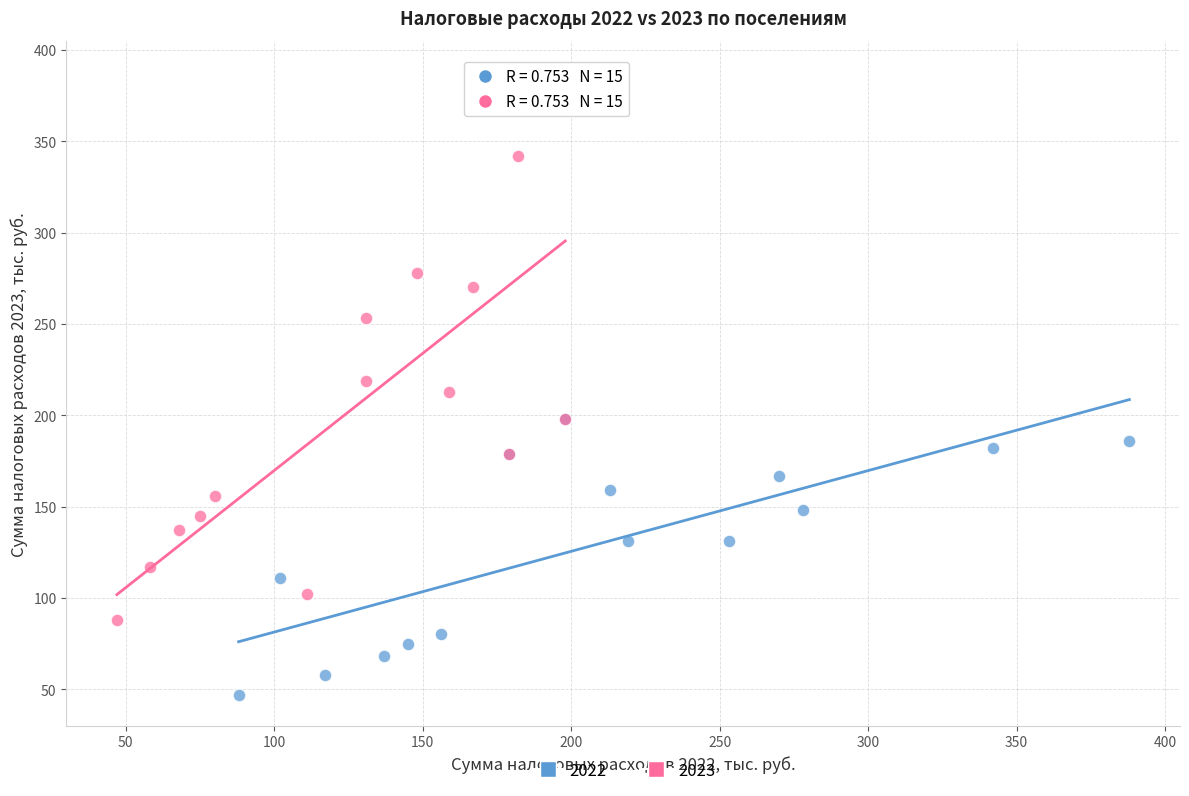

Which series contains the highest Y value?

2023